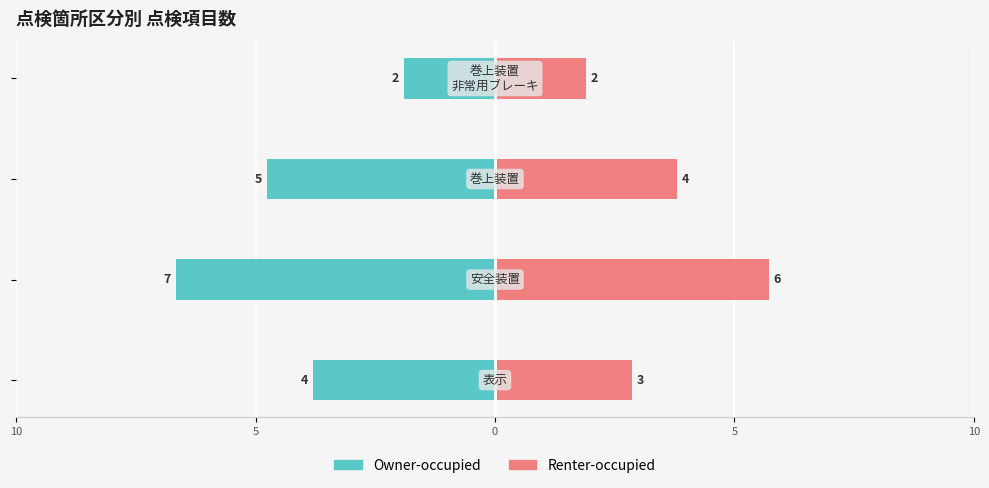

What is the highest value of the Owner-occupied series?

-2